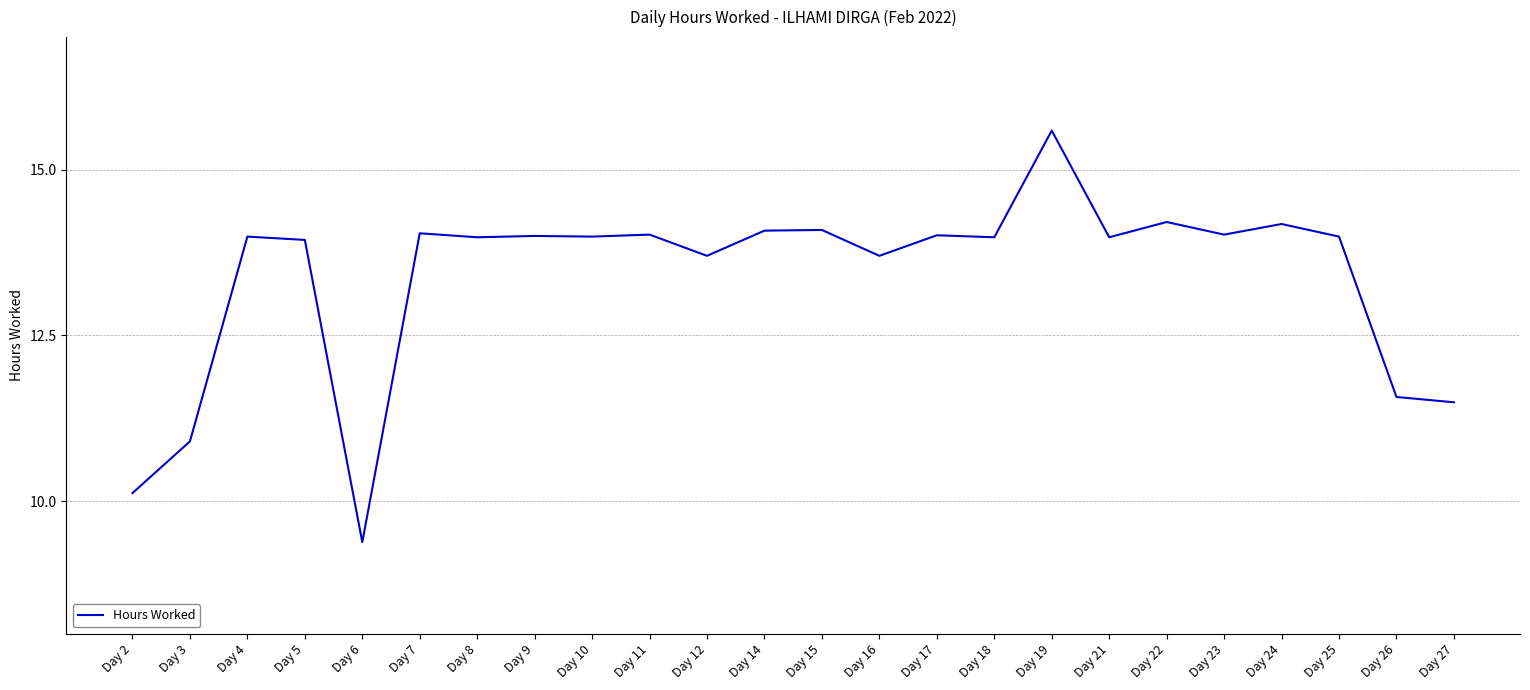

Count the number of data series in this chart.

1